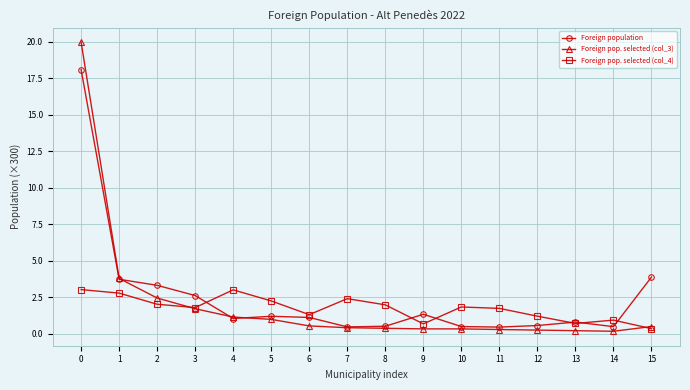

What is the greatest value displayed?

20.0